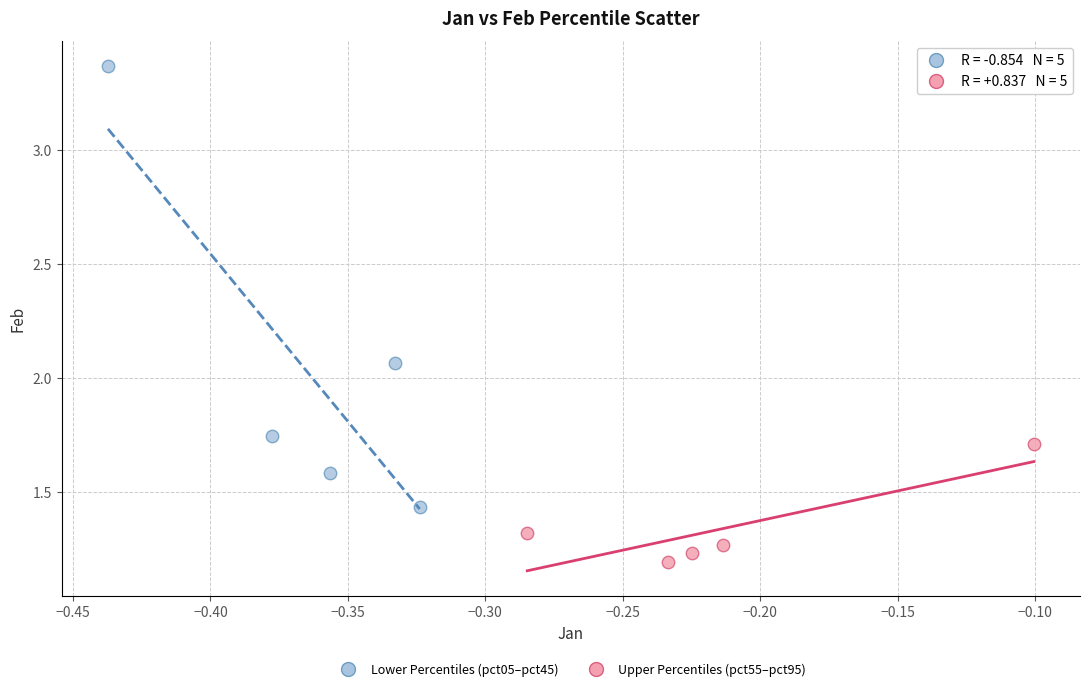

Which series has the largest Y range (max minus min)?

Lower Percentiles (pct05–pct45)